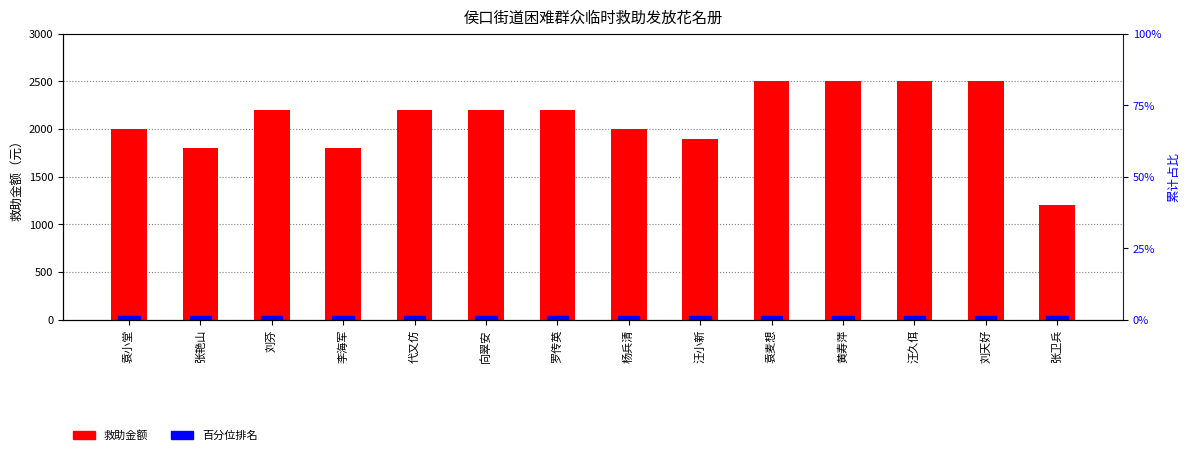

What is the value of the 13th bar from the left?

2500